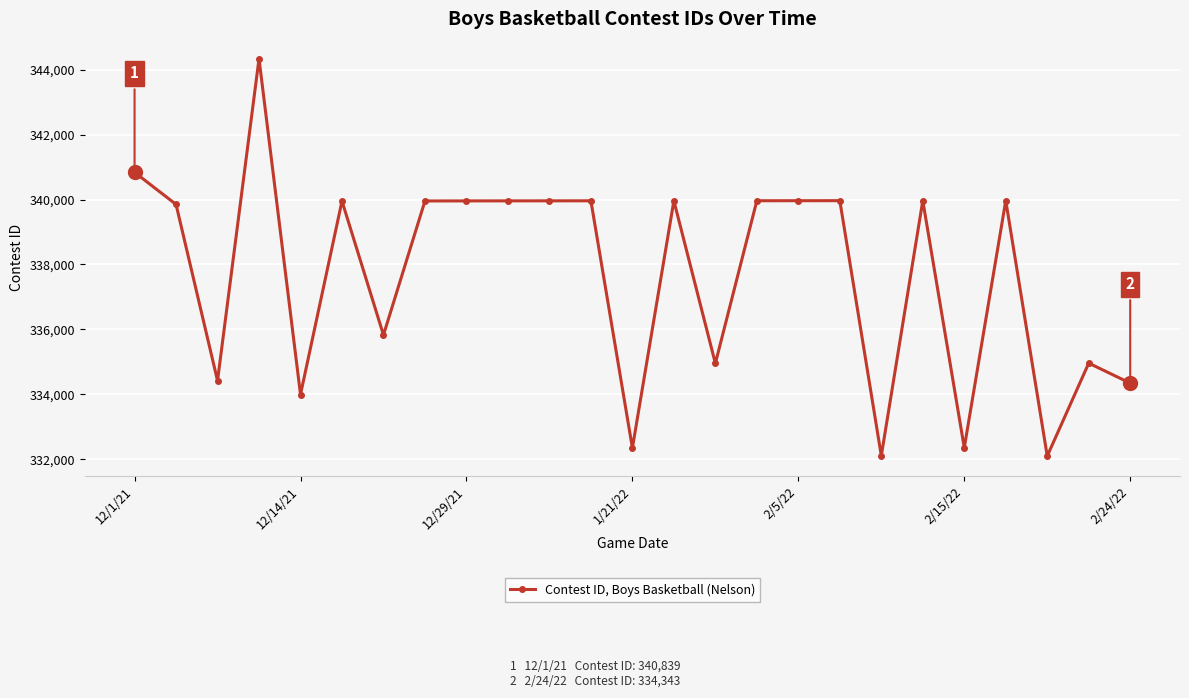

True or false: there are more than 2 points higher than both neighbors.

True